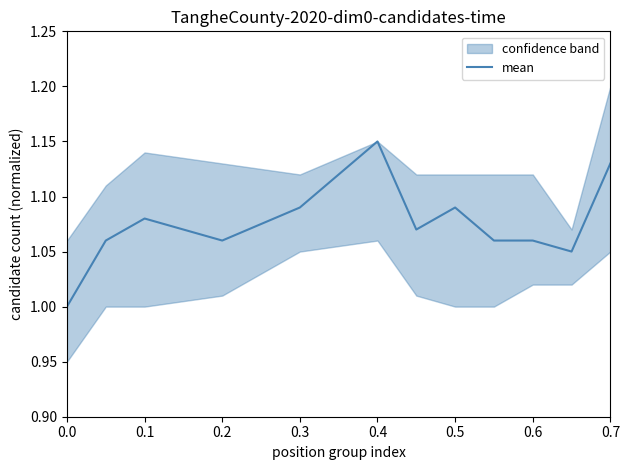

Does the chart display data point markers on the line(s)?

No